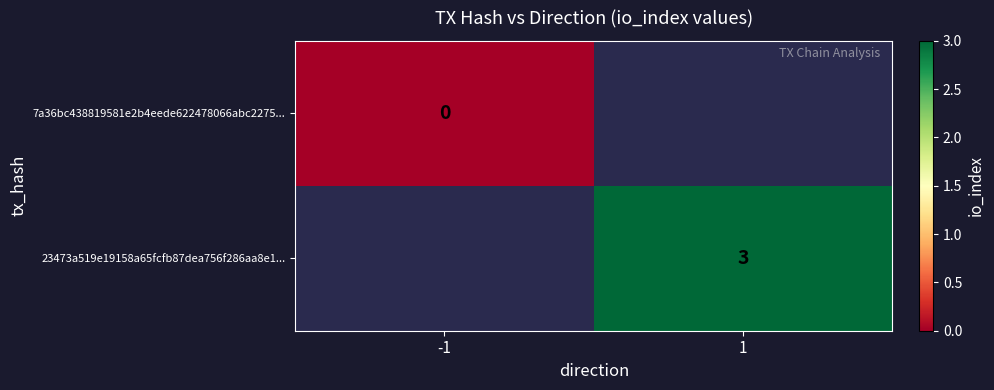

True or false: 23473a519e19158a65fcfb87dea756f286aa8e1... has a value of 3 at 1.

True